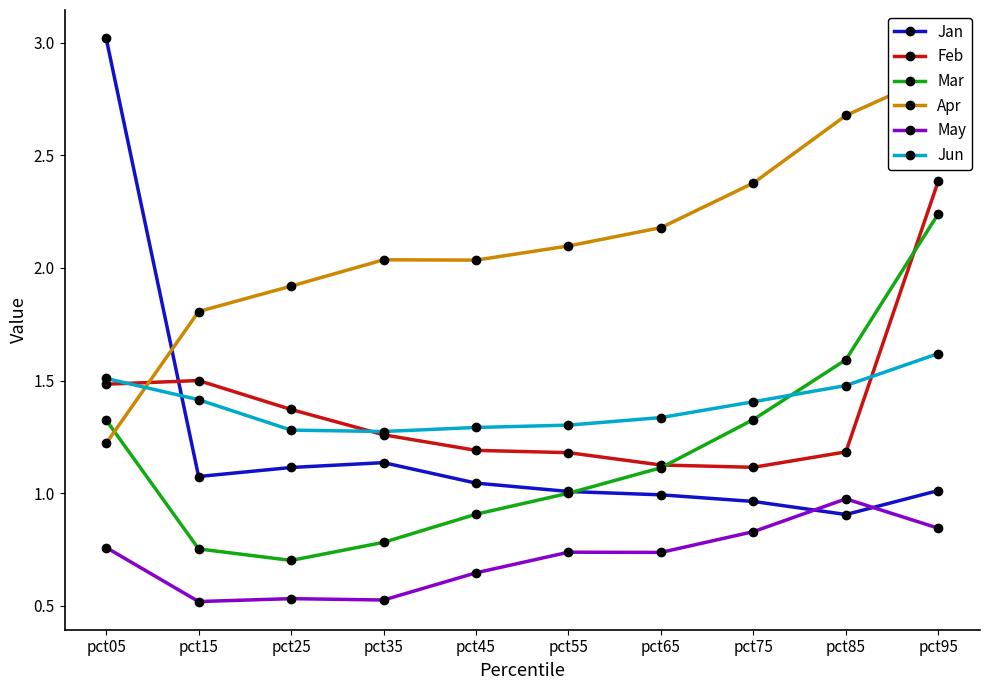

True or false: Feb has more than 2 points higher than both neighbors.

False